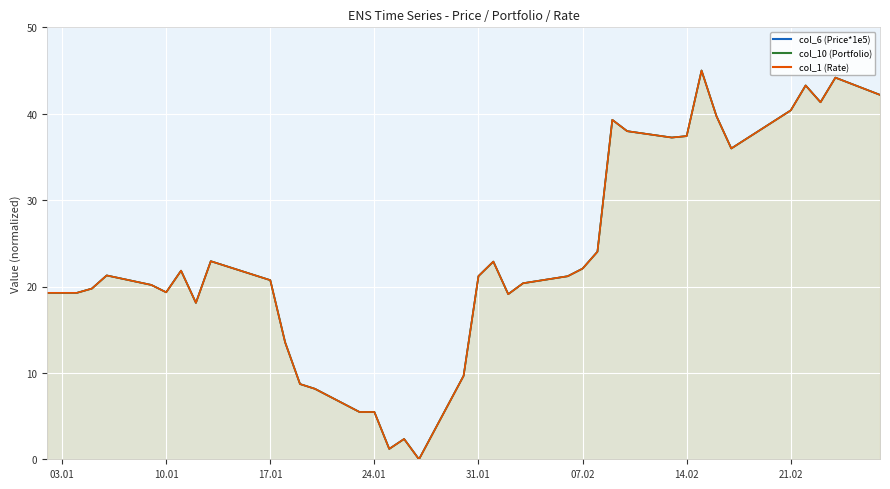

How many values in the col_6 (Price*1e5) line series exceed 21?

20